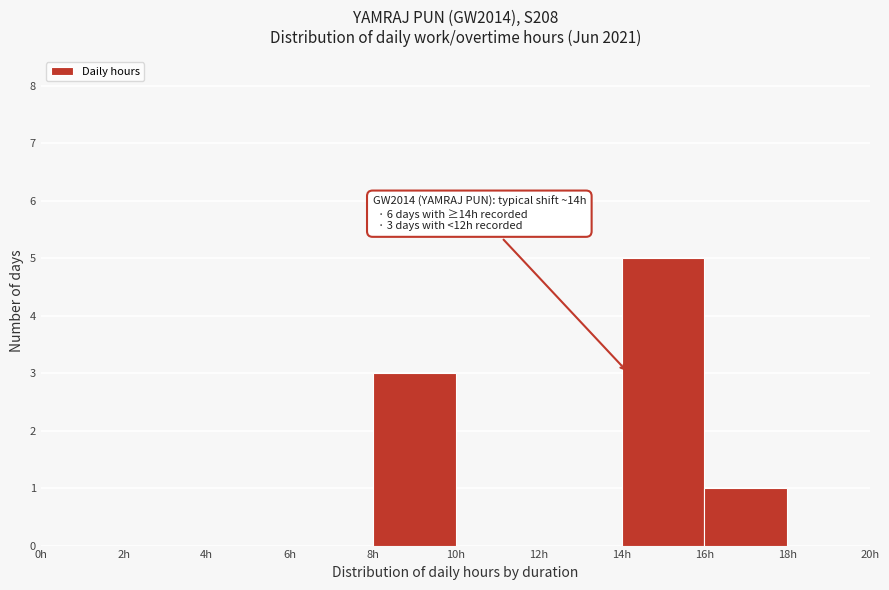

Over which range of the x-axis is the bar tallest?

14 to 16